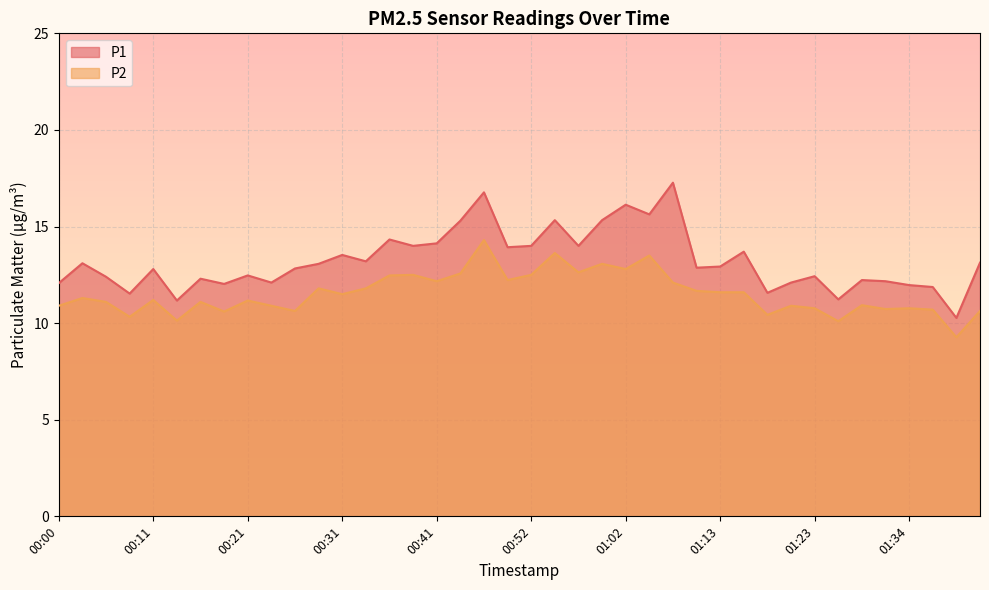

Which series has the largest total across all categories?

P1